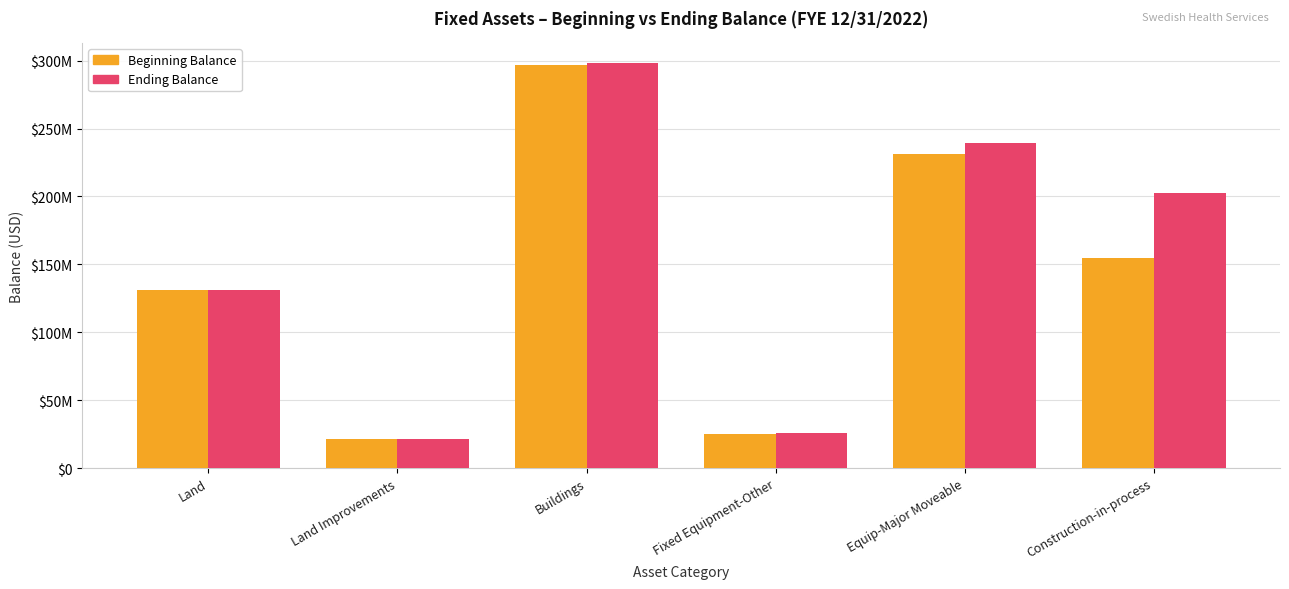

Reading right to left, what are all the values shown in this chart?

Beginning Balance: 155002838.2	231426447.2	24893987.5	296725287.0	21412924.3	130990502.3
Ending Balance: 202462334.7	239554799.5	25672220.2	298179357.1	21412924.3	130990502.3